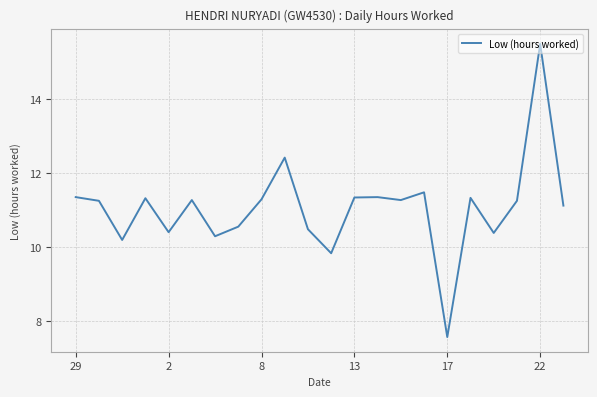

What is the greatest value displayed?

15.5